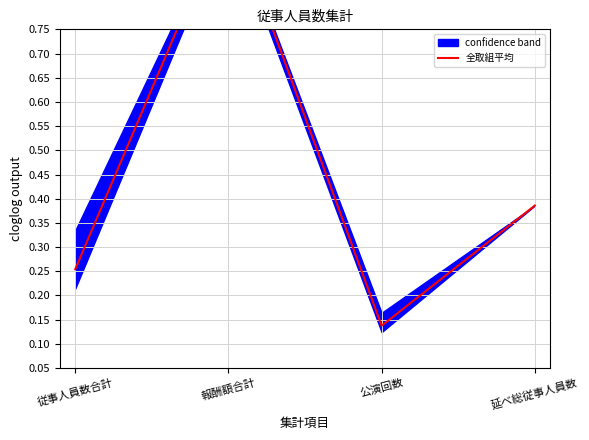

What is the minimum value shown in the chart?

0.1